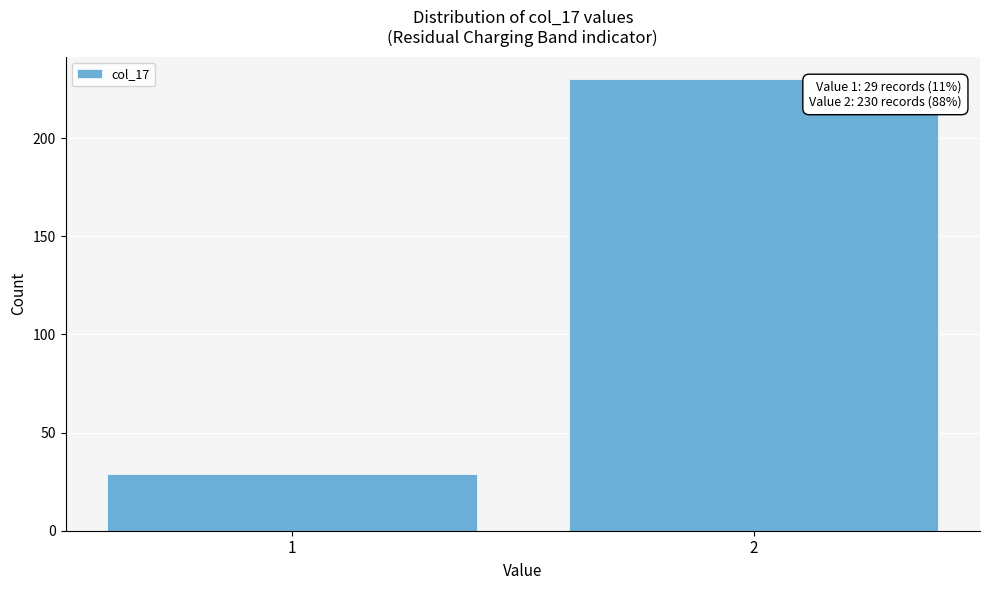

Reading left to right, extract all data points from this chart.

1=29	2=230